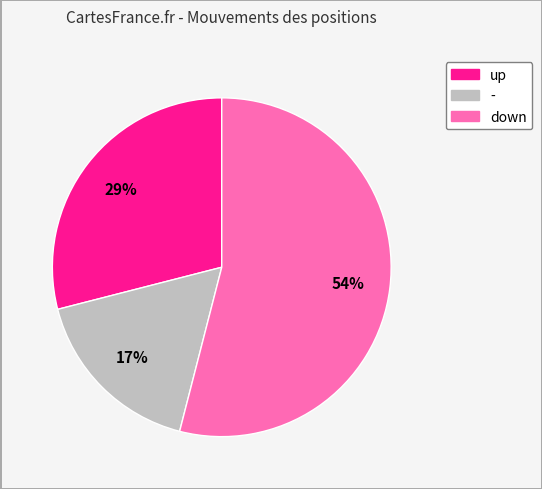

What percentage is the up slice, to the nearest percent?

29%